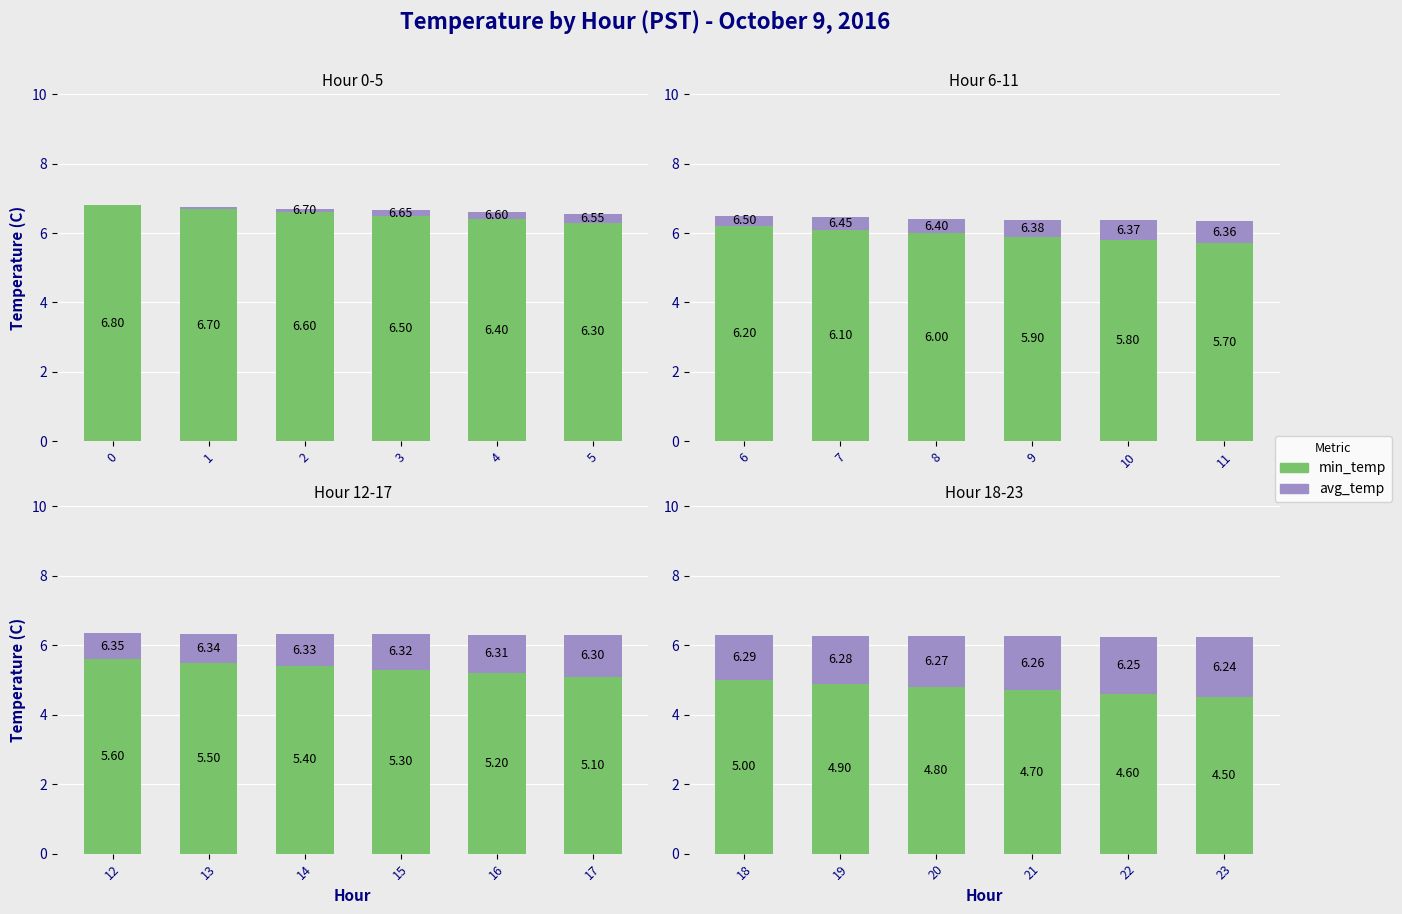

Rank the series by their maximum value, from lowest to highest.

avg_temp, min_temp